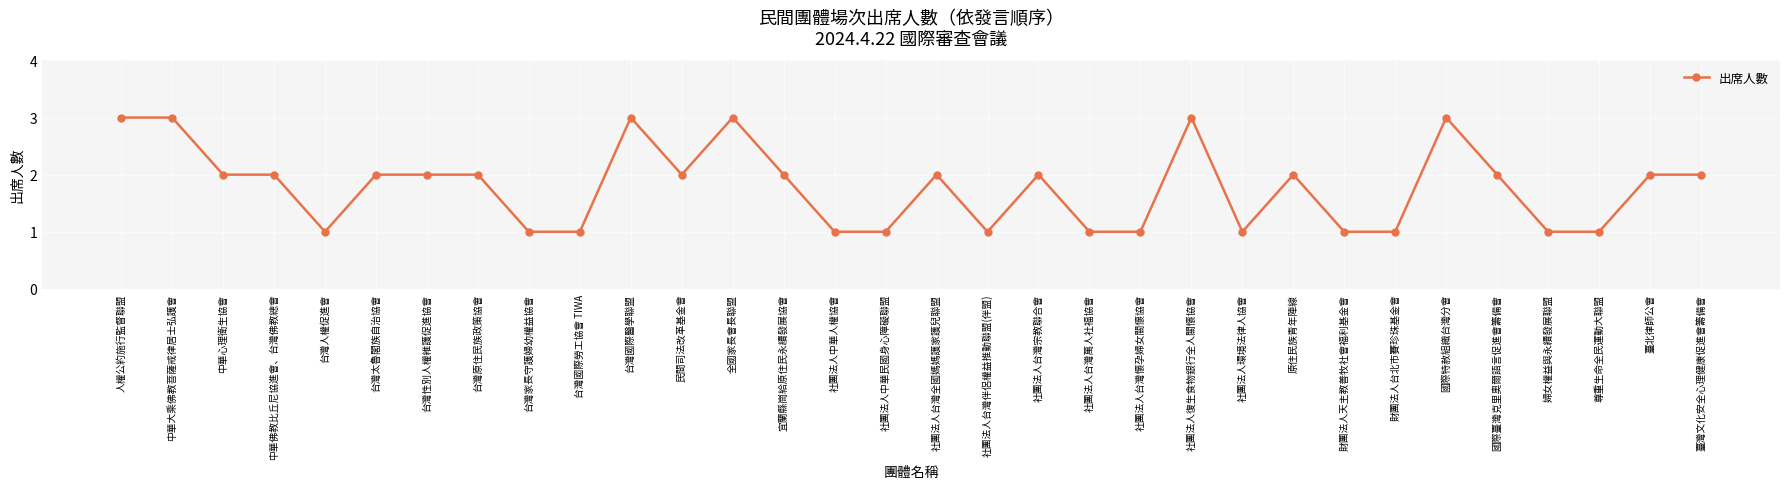

True or false: there are more than 2 points higher than both neighbors.

True